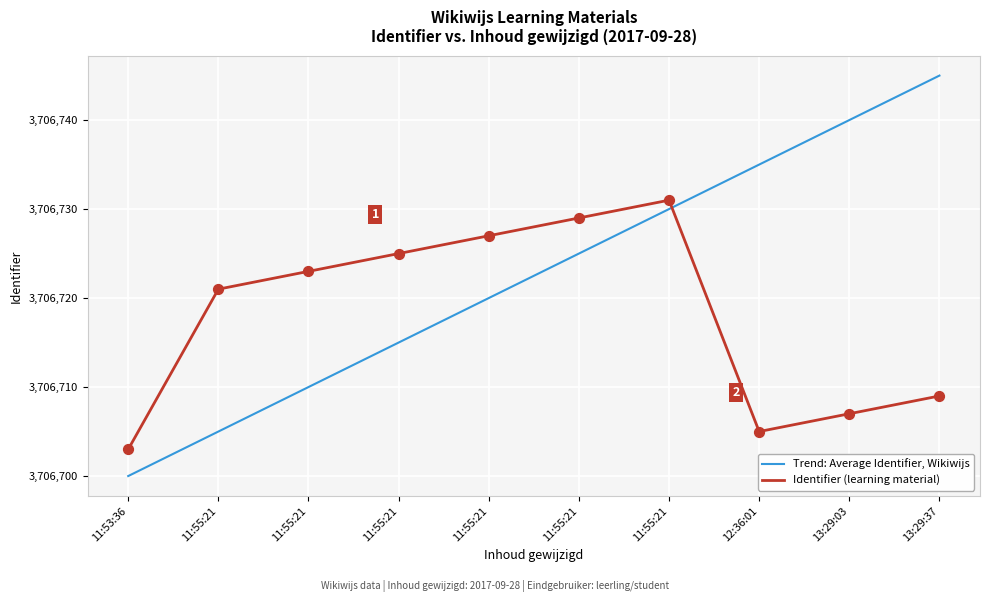

How many lines are shown in the chart?

2